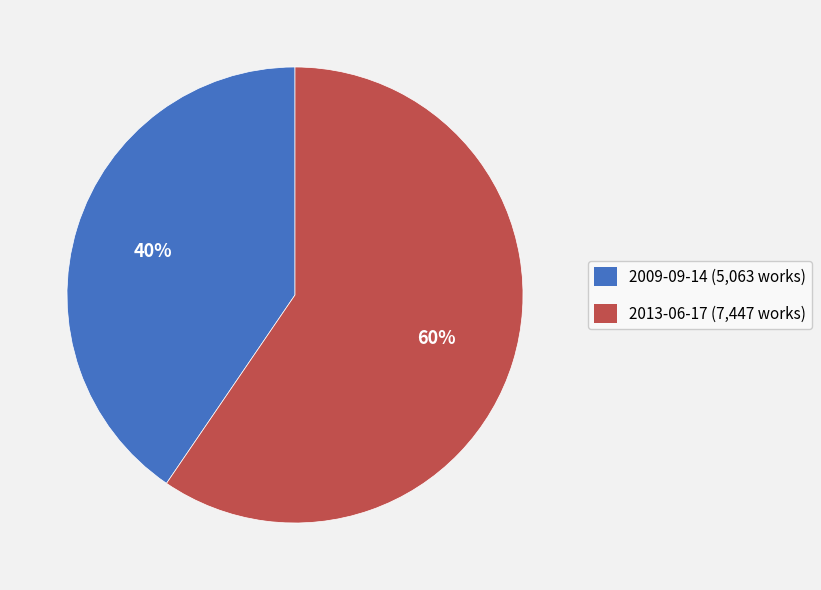

How many segments does this pie chart have?

2